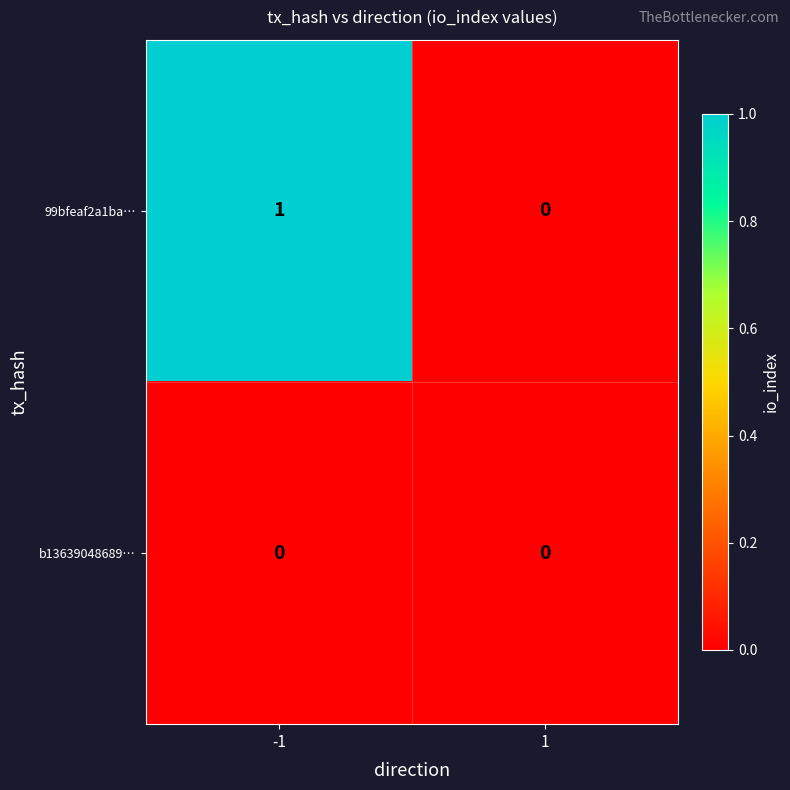

The value of b13639048689… at 1 is 0. True or false?

True